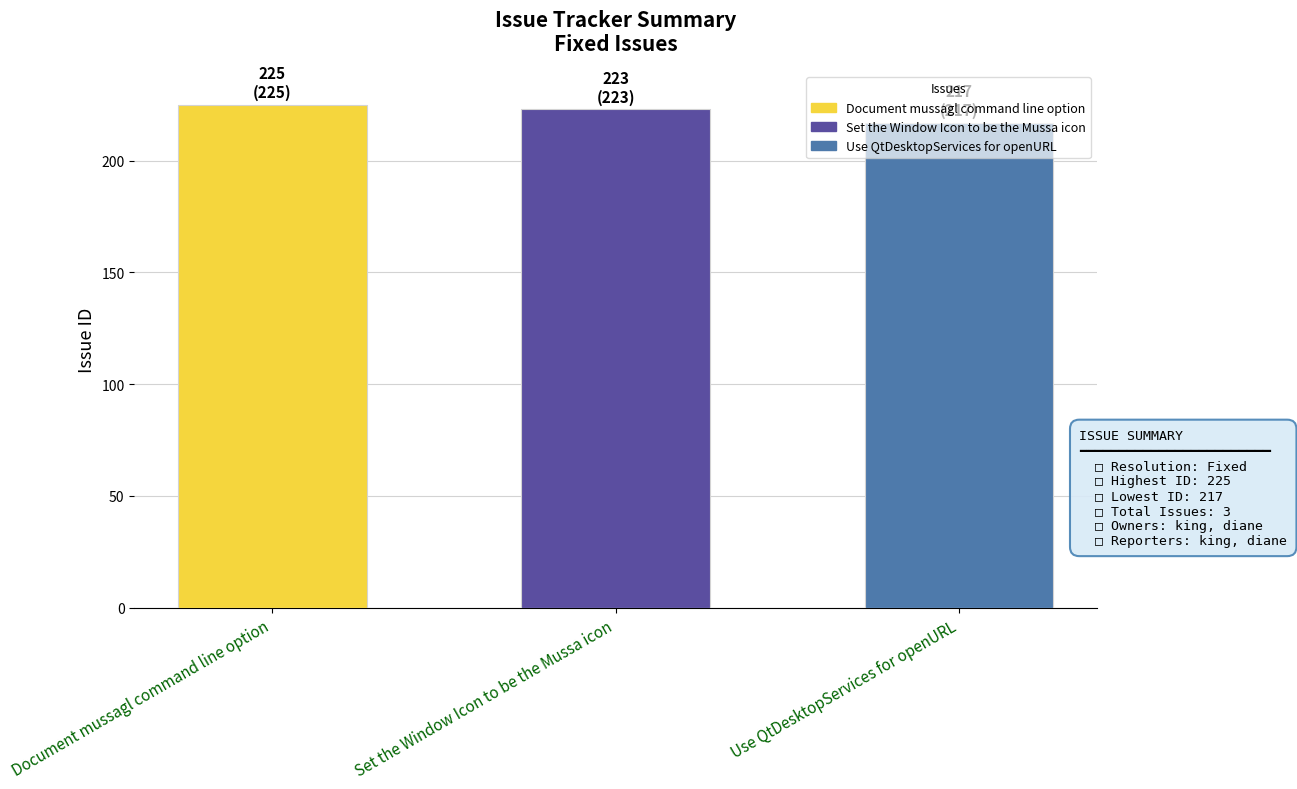

What is the label of the 1st bar from the left?

Document mussagl command line option